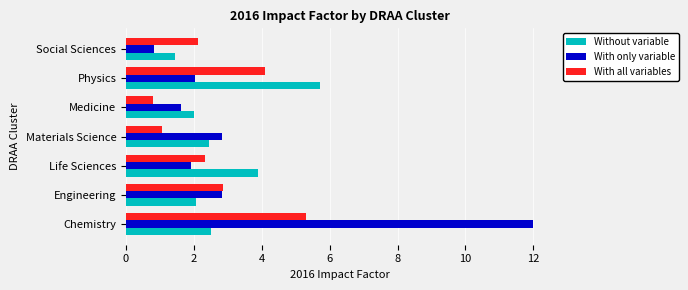

At how many categories does at least one series exceed 3?

3